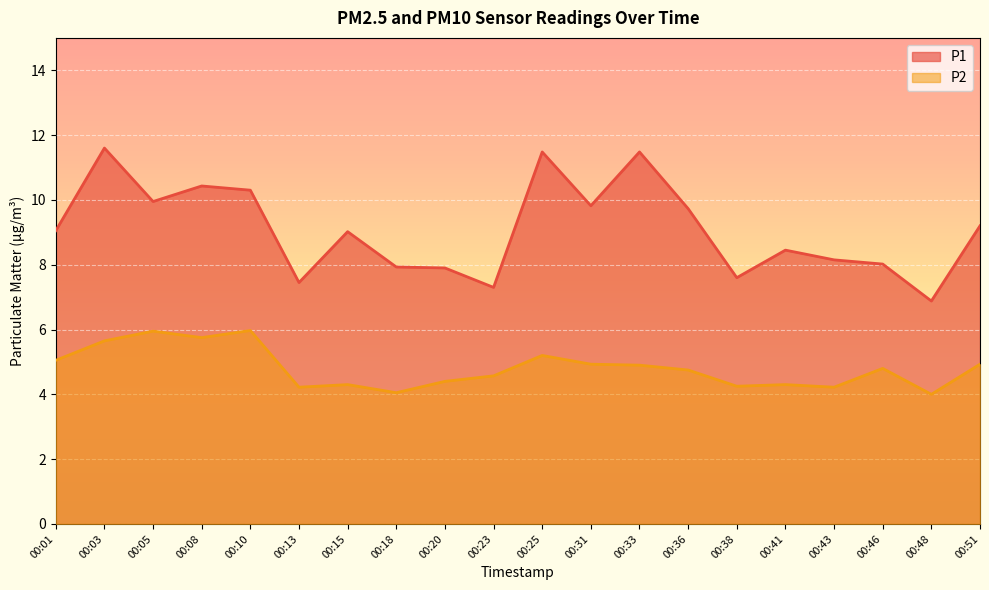

List the series in order of their overall mean, highest first.

P1, P2